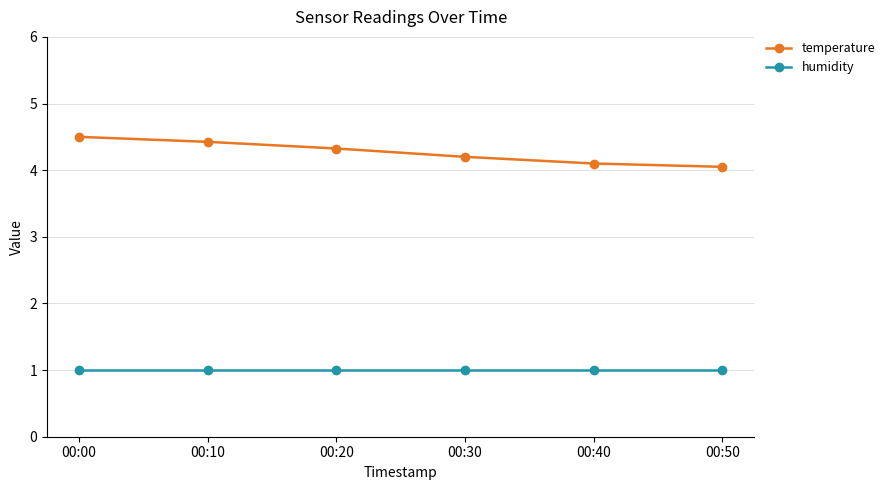

What is the difference between the highest and lowest values at 00:30?

3.2